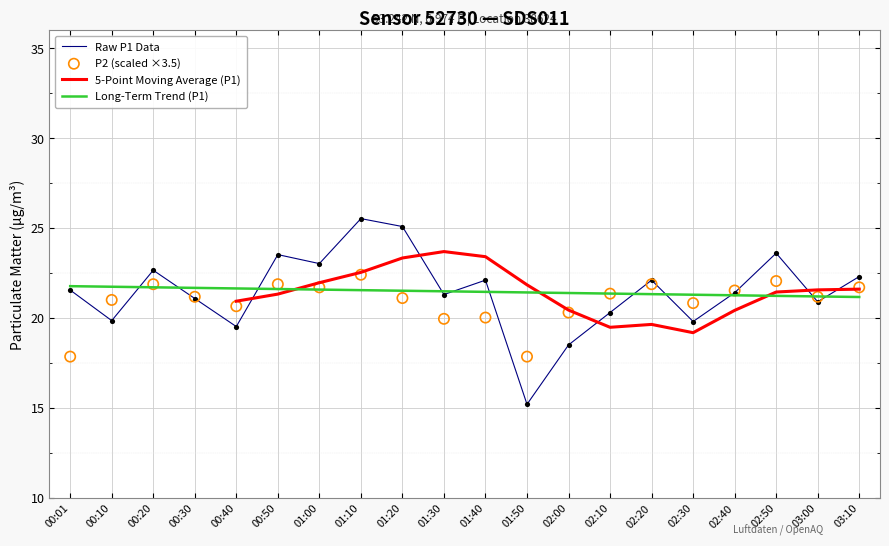

Which series contains the lowest Y value?

Raw P1 Data